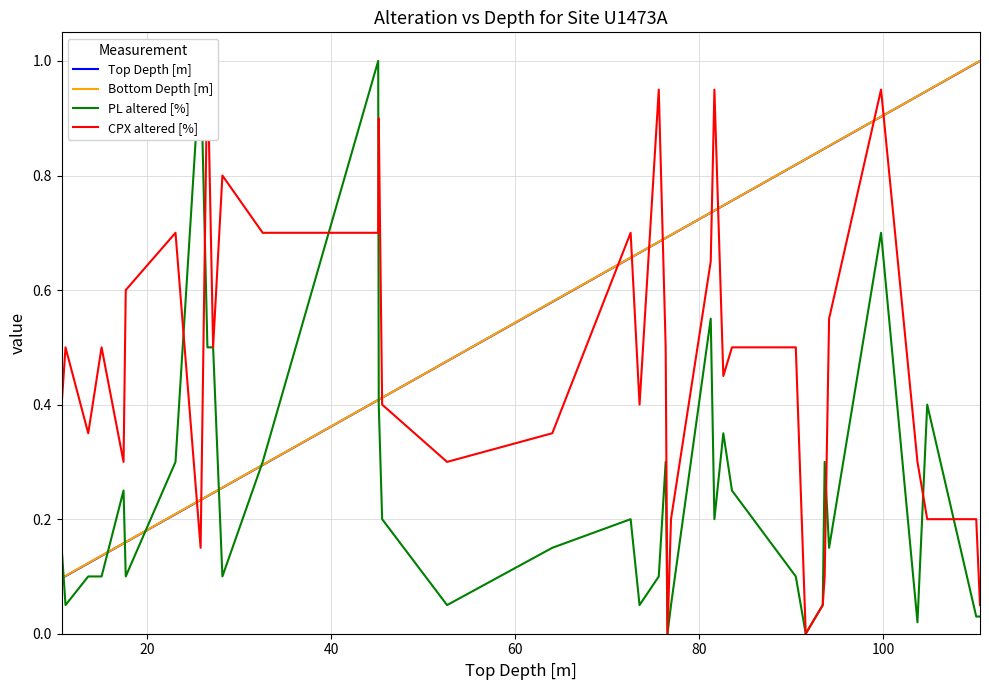

What is the maximum value shown in the chart?

1.0